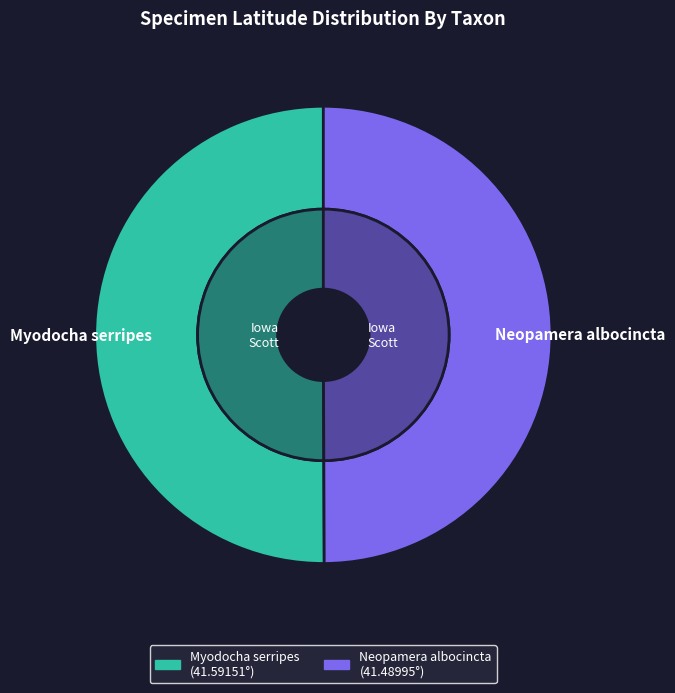

True or false: Neopamera albocincta accounts for 61% of the total.

False